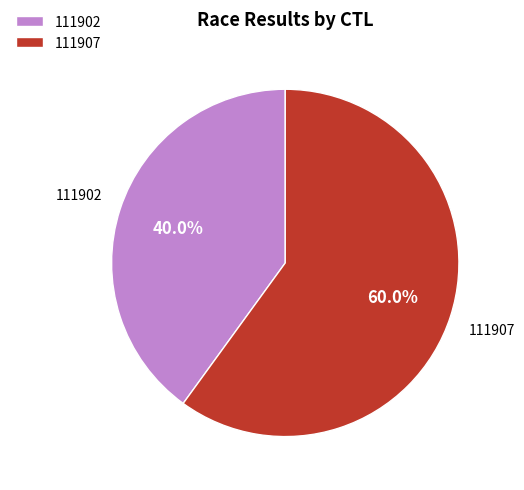

Combined, do 111902 and 111907 account for over 50%?

Yes